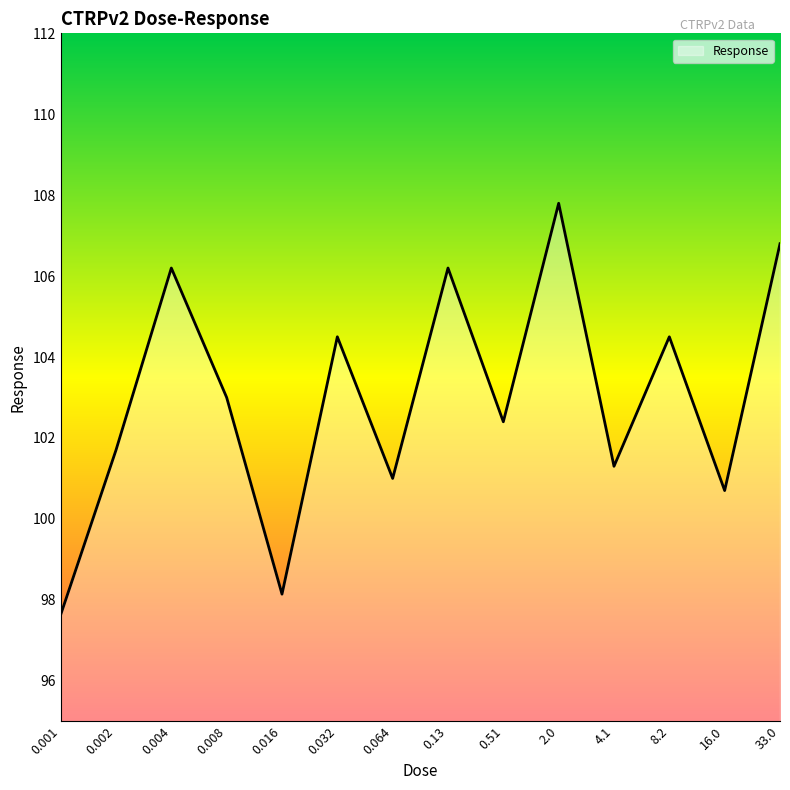

Which has a higher value, 0.016 or 8.2?

8.2